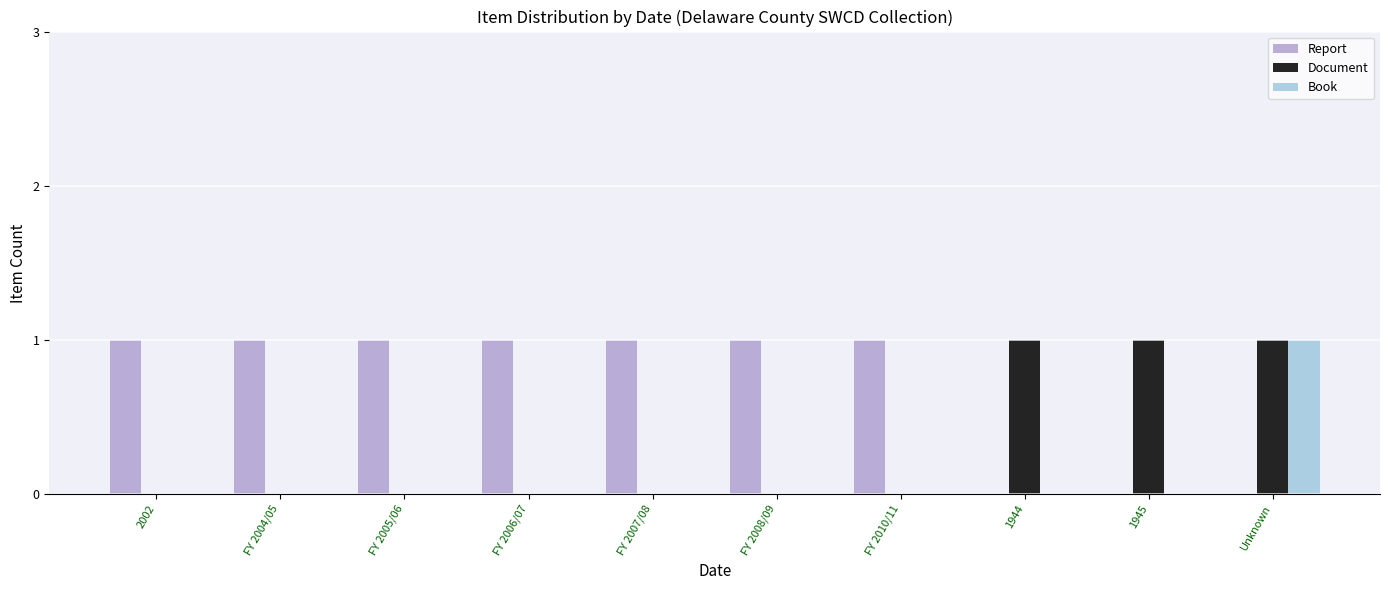

The value of Report at FY 2004/05 is 1. True or false?

True